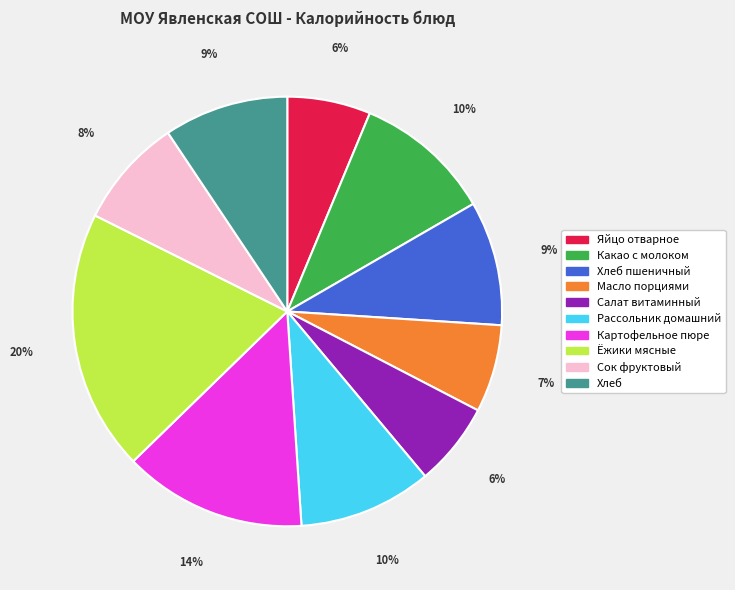

Is there any slice that represents more than half of the pie?

No